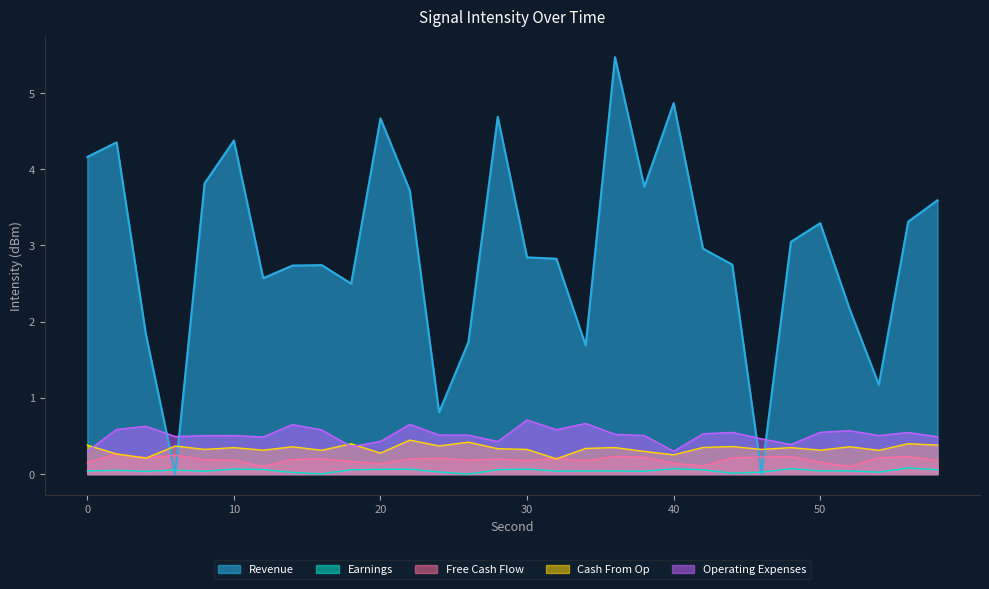

How many interior local peaks does the Free Cash Flow series have?

9